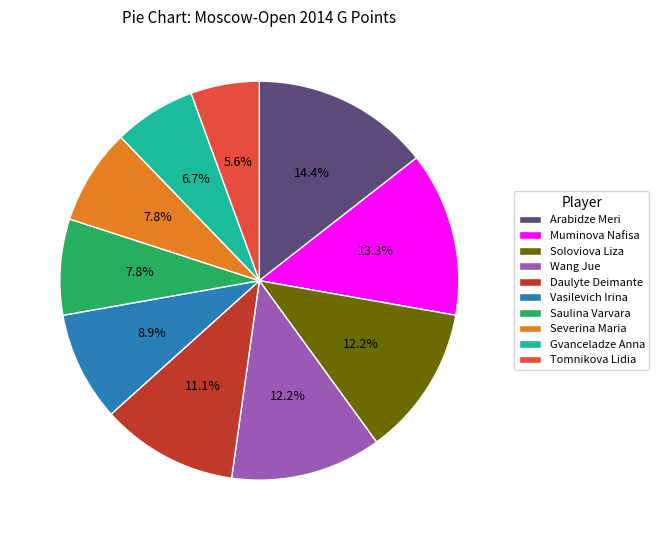

To the nearest percent, what is the combined percentage of Tomnikova Lidia and Muminova Nafisa?

19%